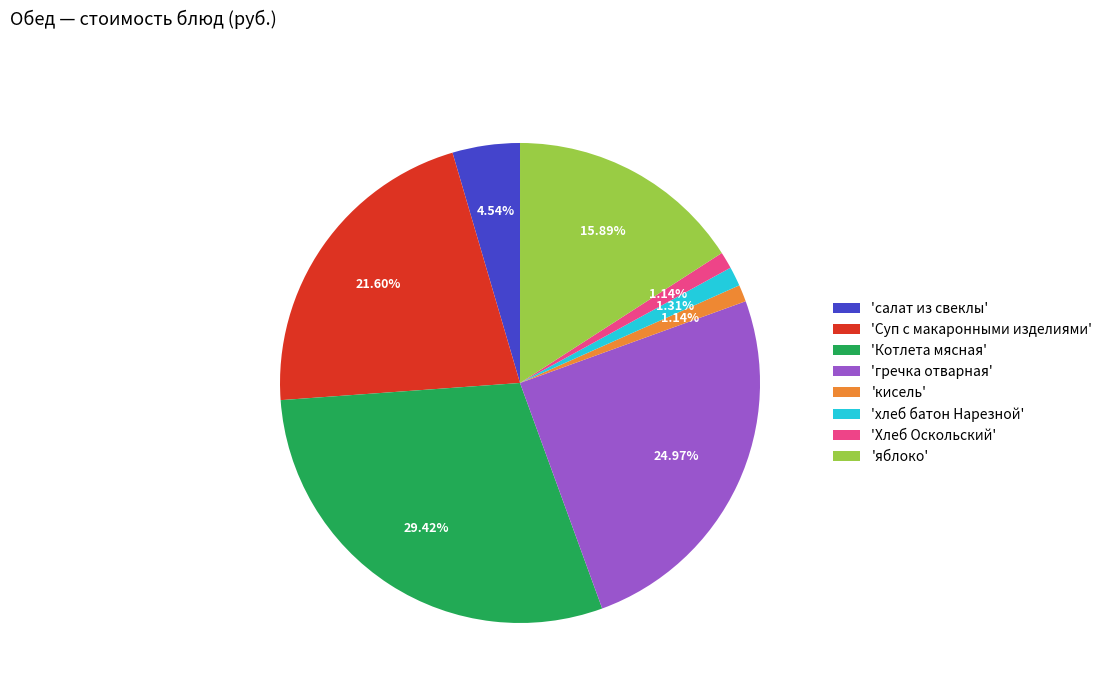

Does 'яблоко' account for over 50% of the chart?

No